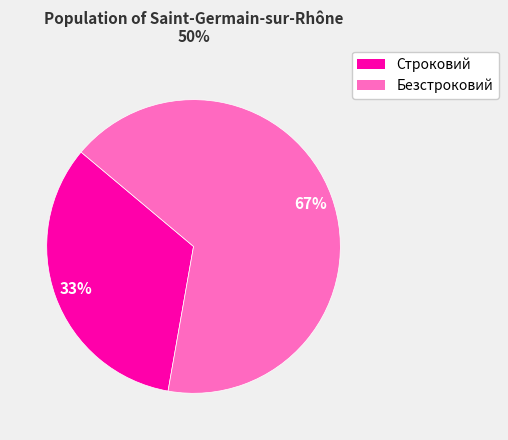

The Безстроковий slice represents 67% of the pie. True or false?

True